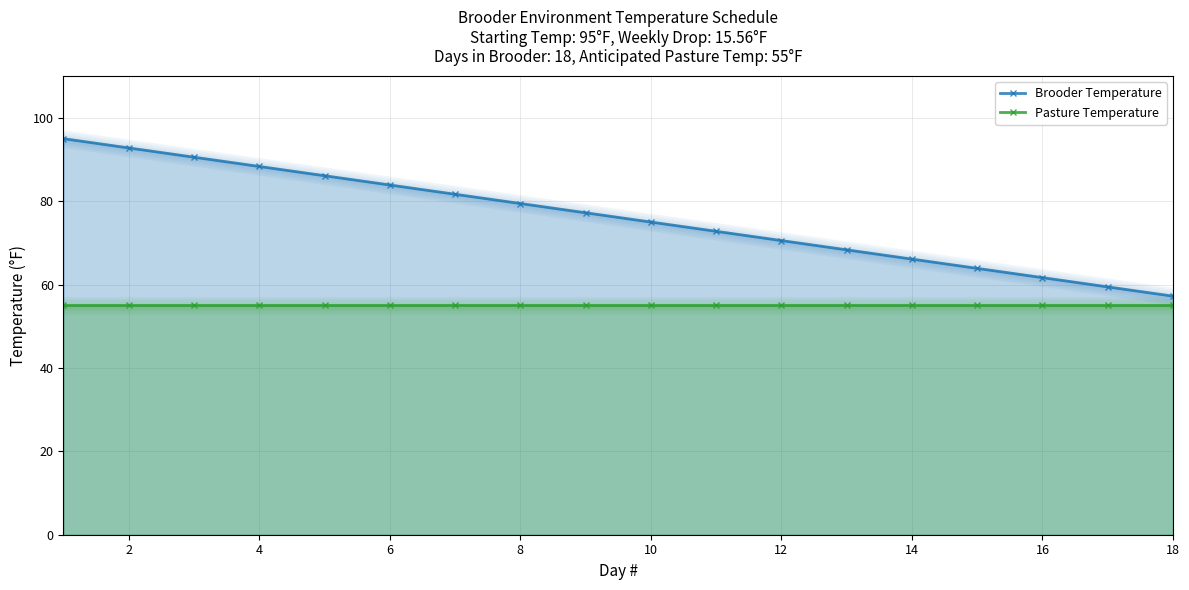

The value of Pasture Temperature at 0 is 55.0. True or false?

True